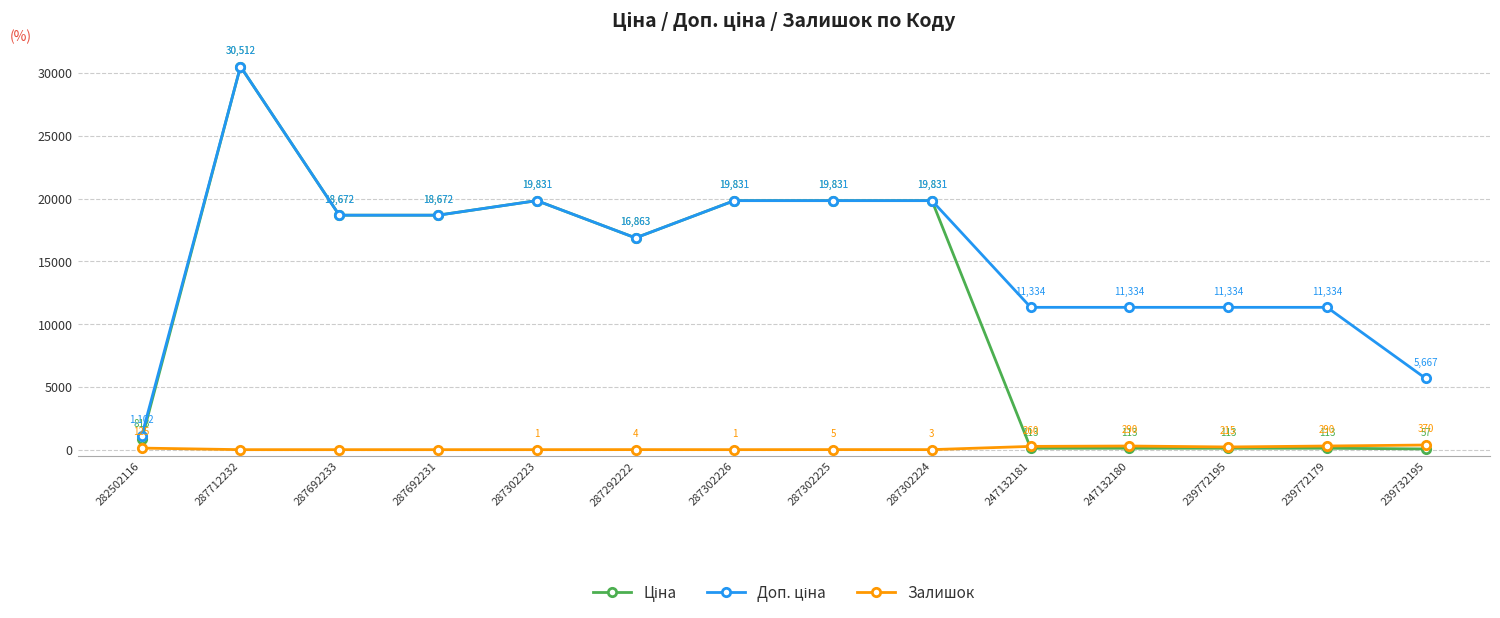

Where is the first local maximum for Залишок?

287292222